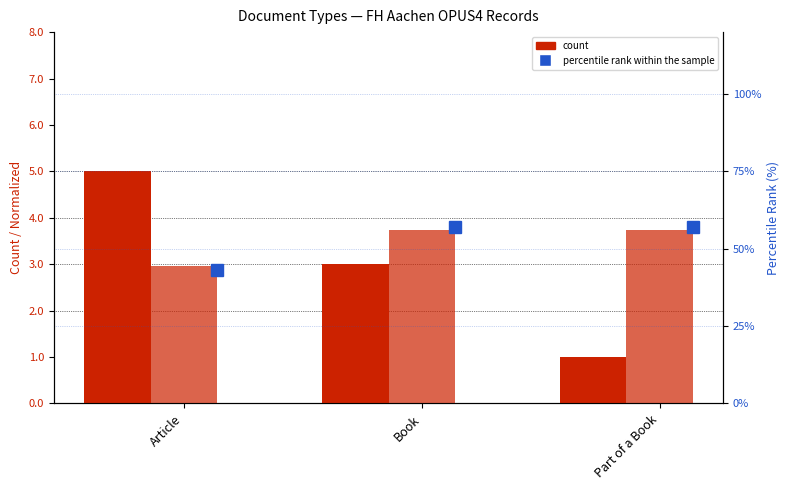

Is the value of count at Article greater than the value of percentile rank within the sample at Book?

No